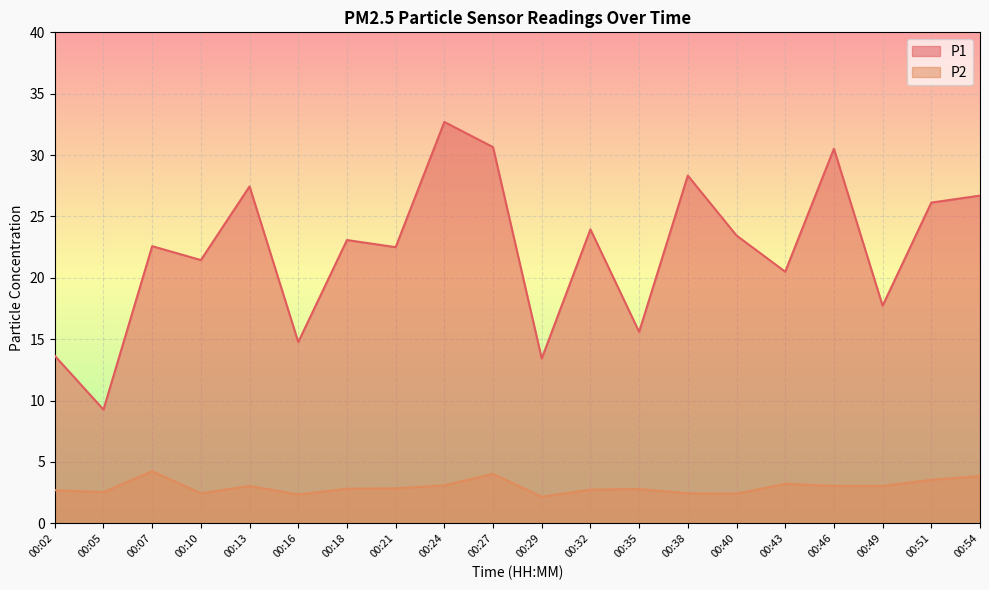

True or false: P2 and P1 intersect in this chart.

False